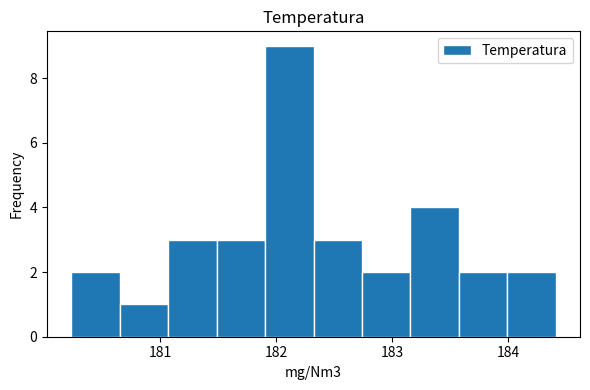

What is the height of the bar covering 180.2 to 180.7 on the x-axis? Neither the bar edges nor the heights are printed on the chart, so give them approximately, as read against the axes.

2